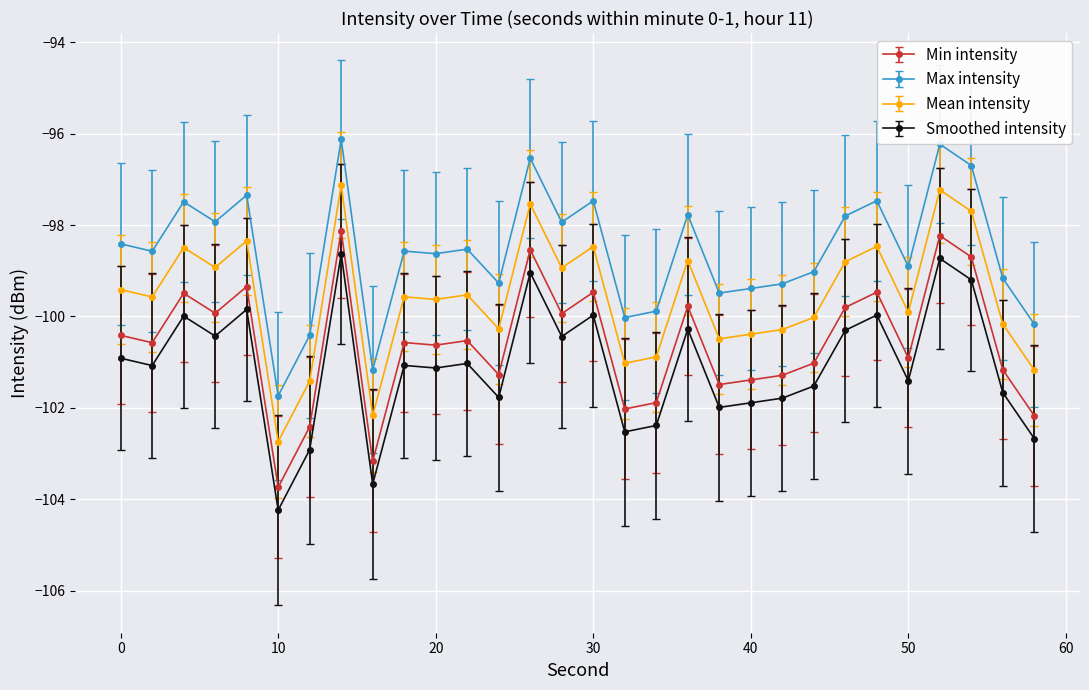

What is the highest value of the Max intensity series?

-96.1